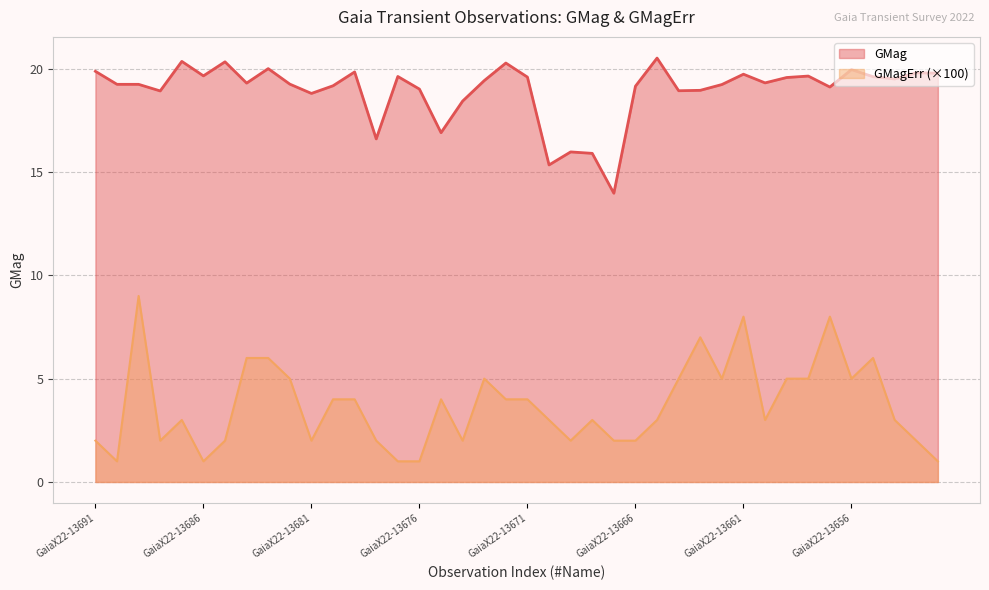

Rank the series by their maximum value, from highest to lowest.

GMag, GMagErr (×100)